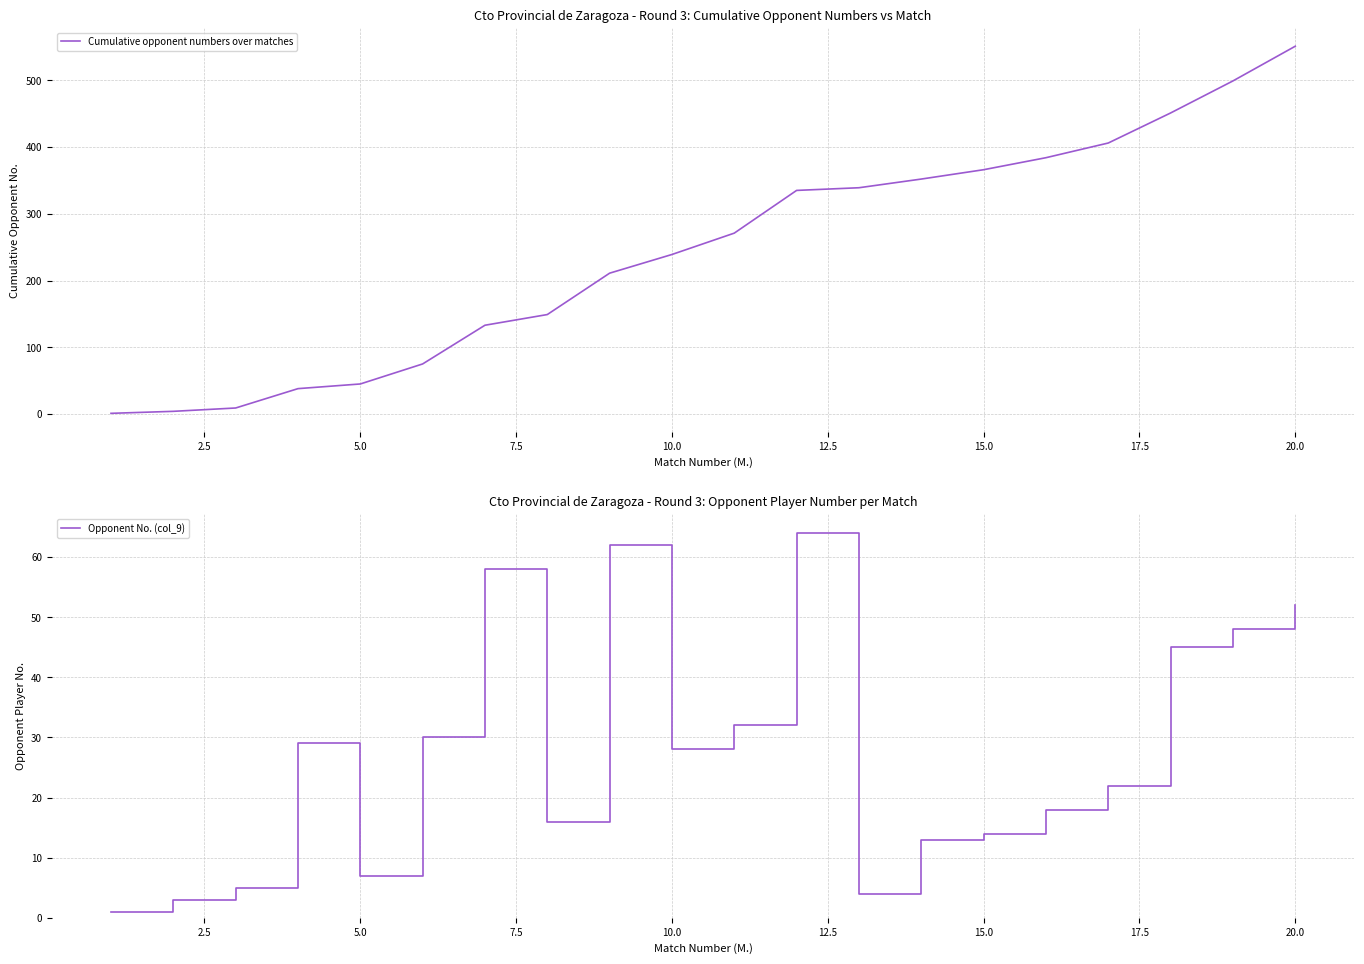

True or false: Opponent No. (col_9) and Cumulative opponent numbers over matches intersect in this chart.

False